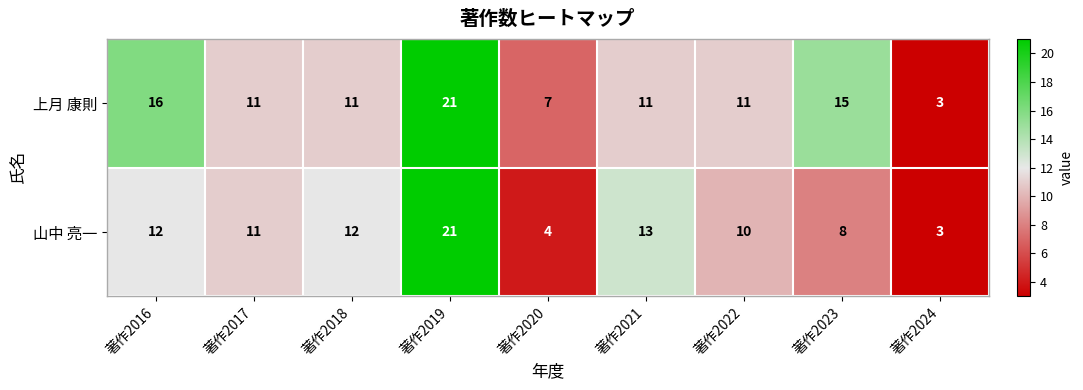

What is the greatest value displayed?

21